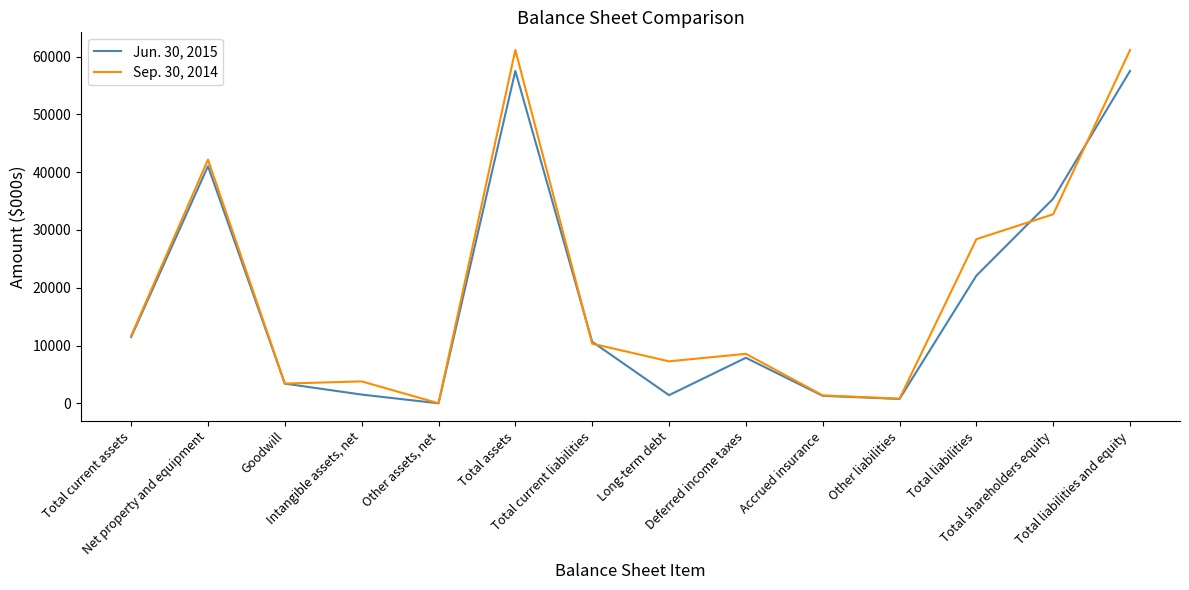

Is the value of Sep. 30, 2014 at Total liabilities greater than the value of Jun. 30, 2015 at Goodwill?

Yes